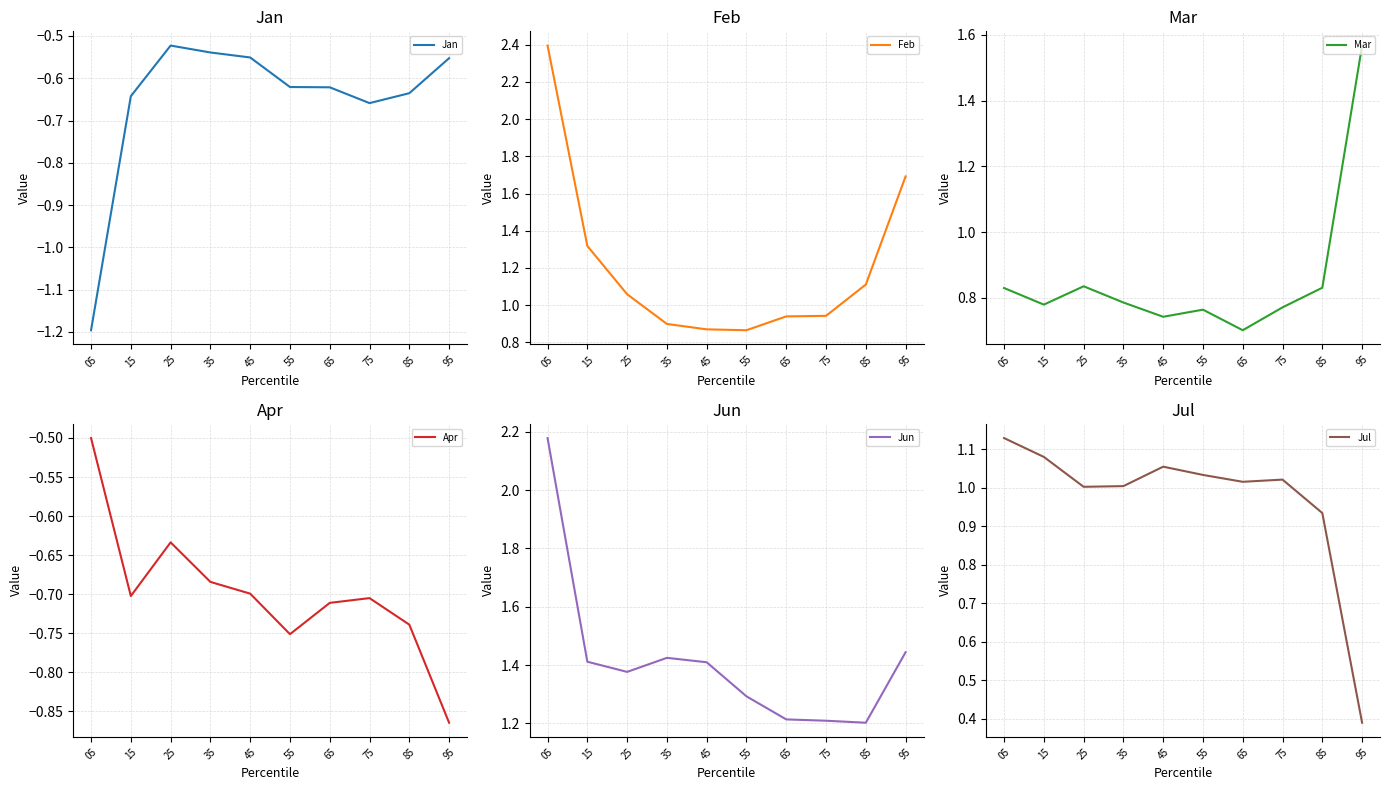

Reading right to left, extract all data points from this chart.

Jan: -0.6	-0.6	-0.7	-0.6	-0.6	-0.6	-0.5	-0.5	-0.6	-1.2
Feb: 1.7	1.1	0.9	0.9	0.9	0.9	0.9	1.1	1.3	2.4
Mar: 1.6	0.8	0.8	0.7	0.8	0.7	0.8	0.8	0.8	0.8
Apr: -0.9	-0.7	-0.7	-0.7	-0.8	-0.7	-0.7	-0.6	-0.7	-0.5
Jun: 1.4	1.2	1.2	1.2	1.3	1.4	1.4	1.4	1.4	2.2
Jul: 0.4	0.9	1.0	1.0	1.0	1.1	1.0	1.0	1.1	1.1